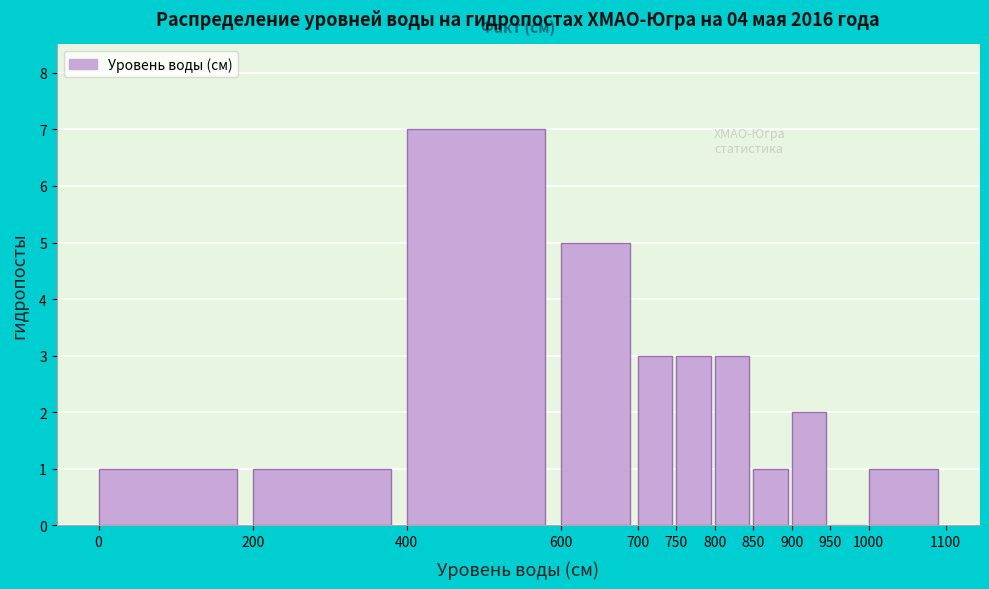

Reading left to right, transcribe this chart: for each bar, give the range it covers on the x-axis and its height. The values are not printed on the chart, so give them approximately, as read against the axis.

0 to 200: 1
200 to 400: 1
400 to 600: 7
600 to 700: 5
700 to 750: 3
750 to 800: 3
800 to 850: 3
850 to 900: 1
900 to 950: 2
950 to 1000: 0
1000 to 1100: 1